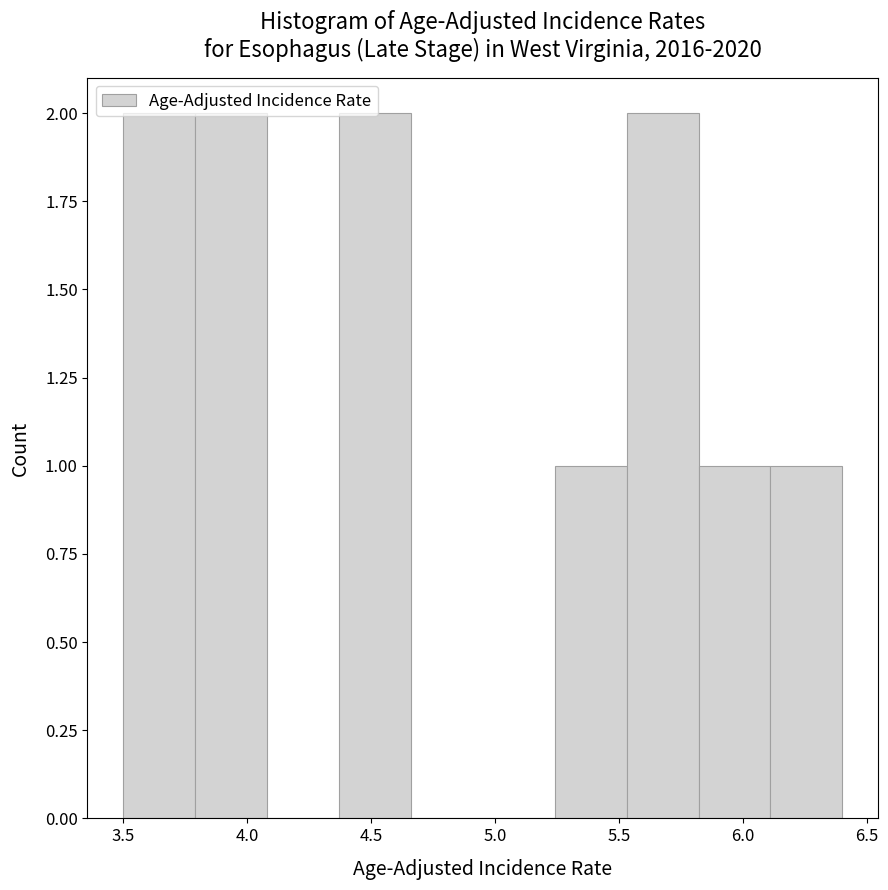

Reading left to right, transcribe this chart: for each bar, give the range it covers on the x-axis and its height. Neither the bar edges nor the heights are printed on the chart, so give them approximately, as read against the axes.

3.50 to 3.79: 2
3.79 to 4.08: 2
4.08 to 4.37: 0
4.37 to 4.66: 2
4.66 to 4.95: 0
4.95 to 5.24: 0
5.24 to 5.53: 1
5.53 to 5.82: 2
5.82 to 6.11: 1
6.11 to 6.40: 1